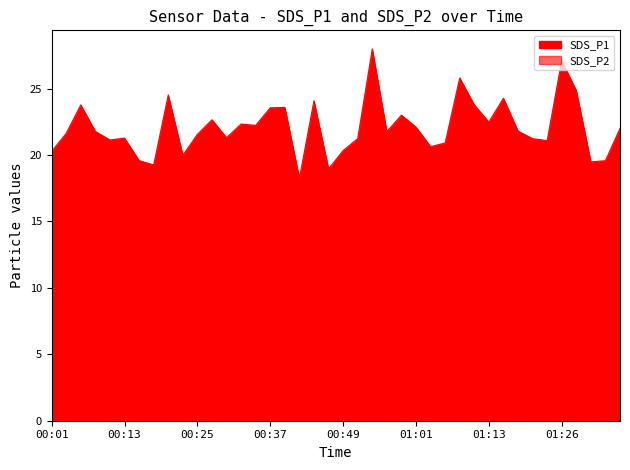

At which label does SDS_P2 first exceed 10?

00:08